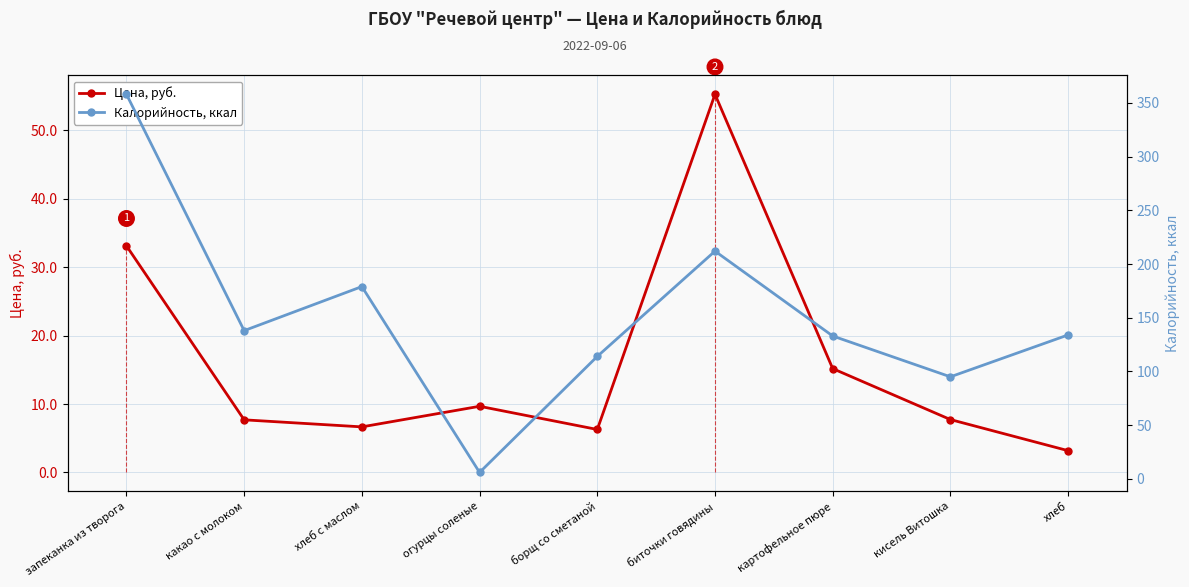

How many intersections are there between Калорийность, ккал and Цена, руб.?

2